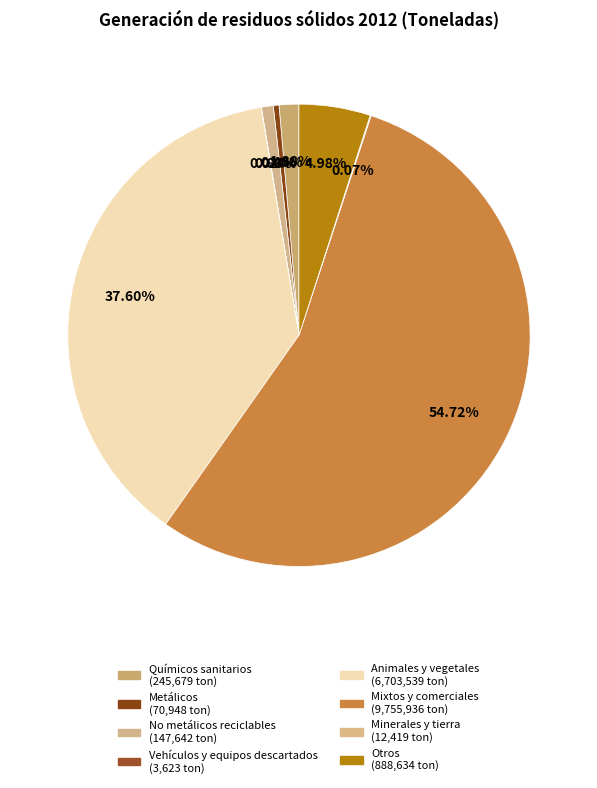

Does Vehículos y equipos descartados account for over 50% of the chart?

No